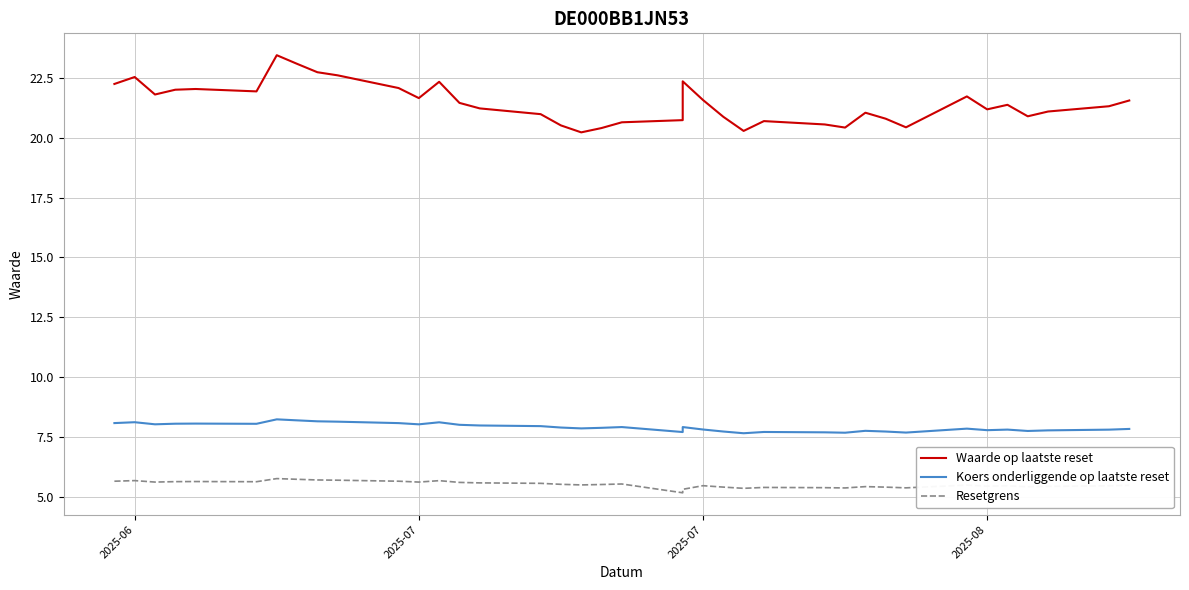

What is the sum of all Resetgrens values?

215.6